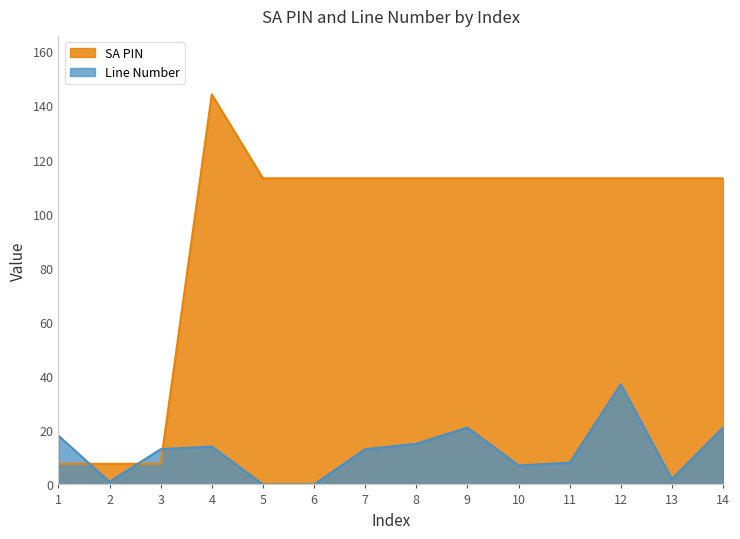

Rank the categories by SA PIN value from lowest to highest.

1, 2, 3, 5, 6, 7, 8, 9, 10, 11, 12, 13, 14, 4